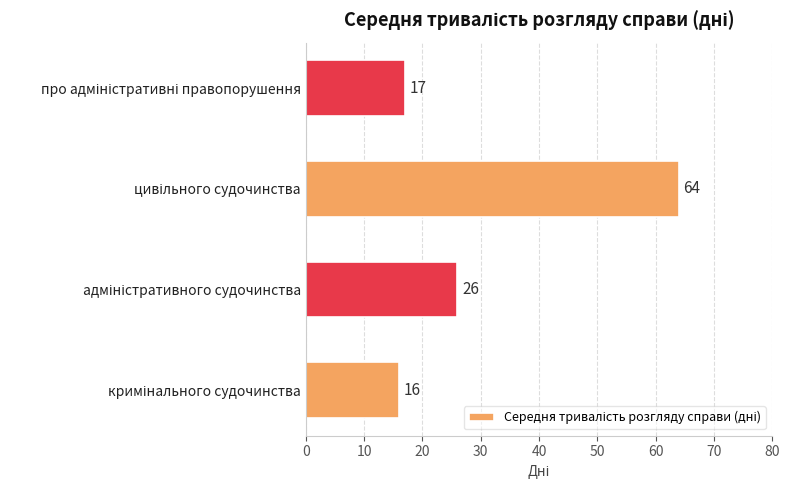

What is the difference between the maximum and minimum values?

48